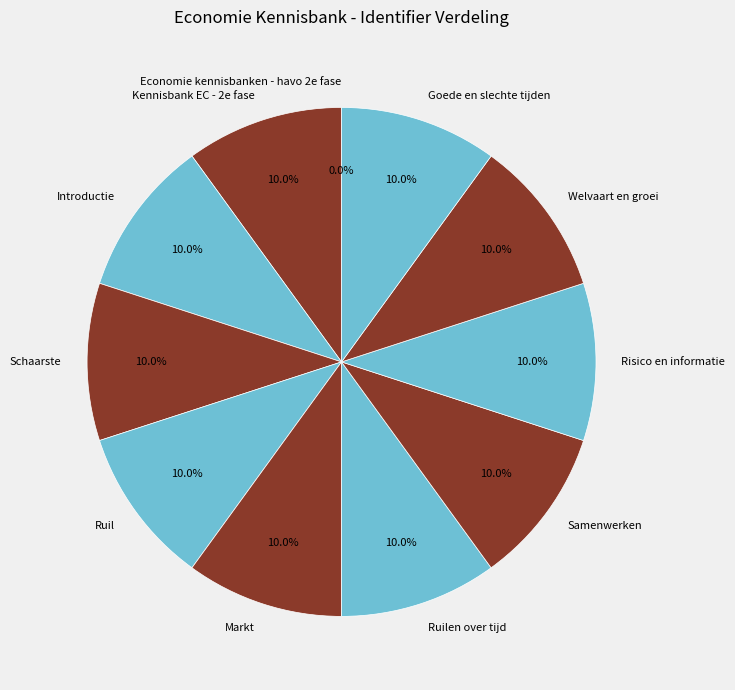

To the nearest percent, what percentage of the pie is Introductie?

10%